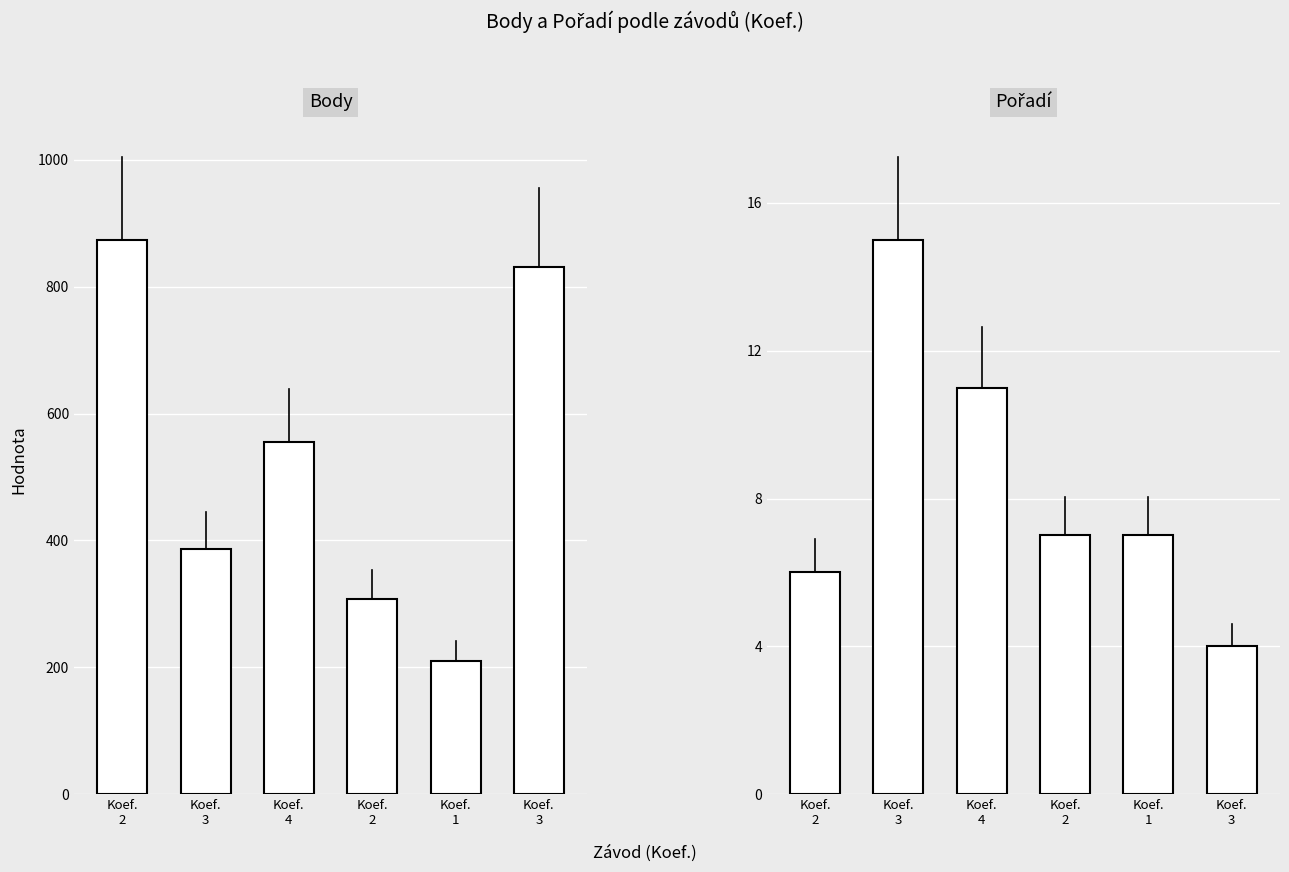

Count the number of data series in this chart.

2